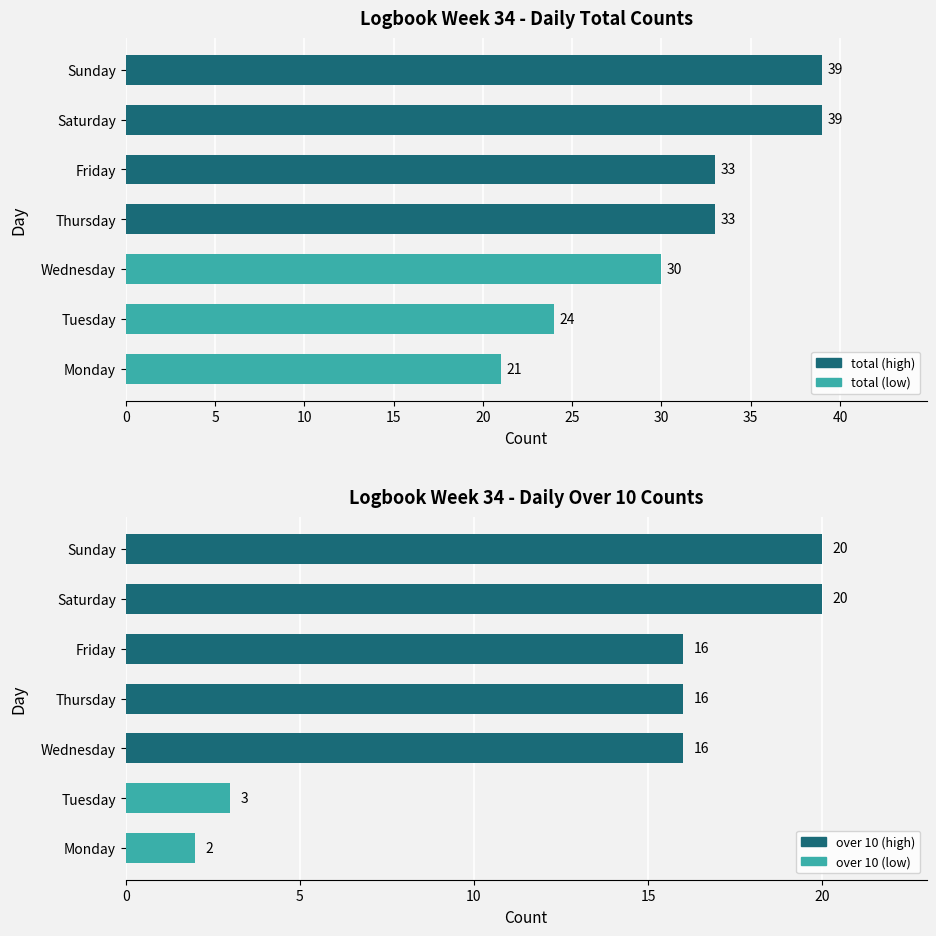

The over 10 series shows 30 at Saturday. True or false?

False